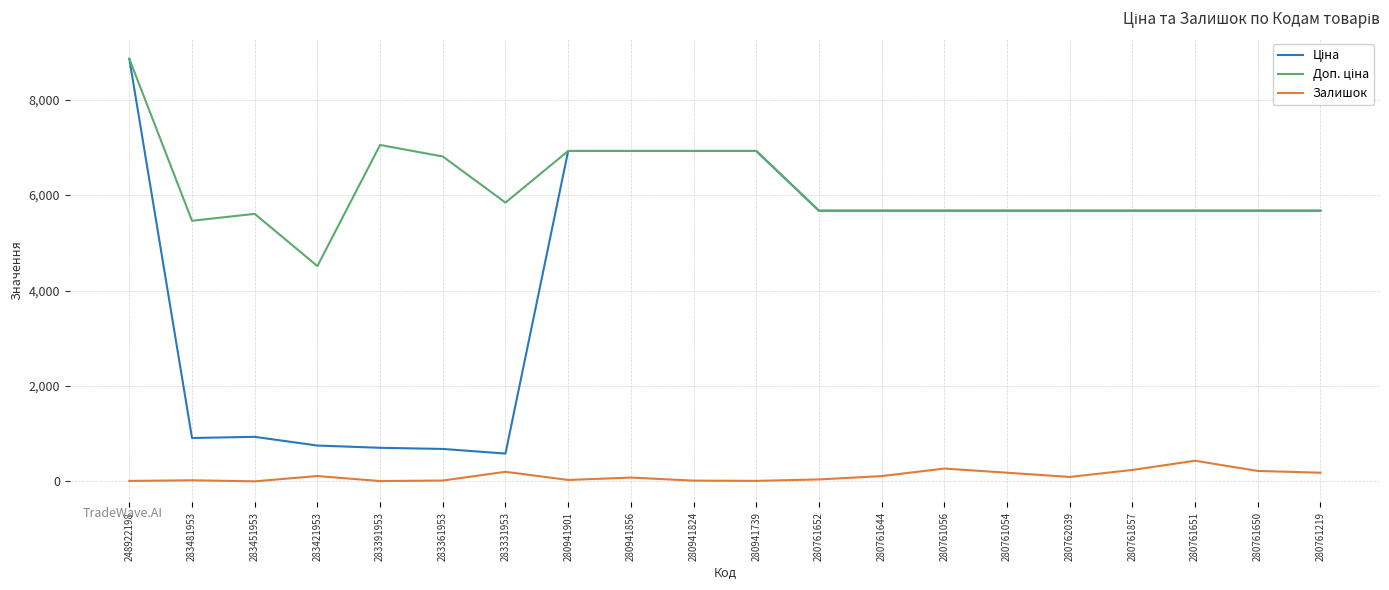

What is the sum of the Залишок values at 280941739 and 280761651?

446.0